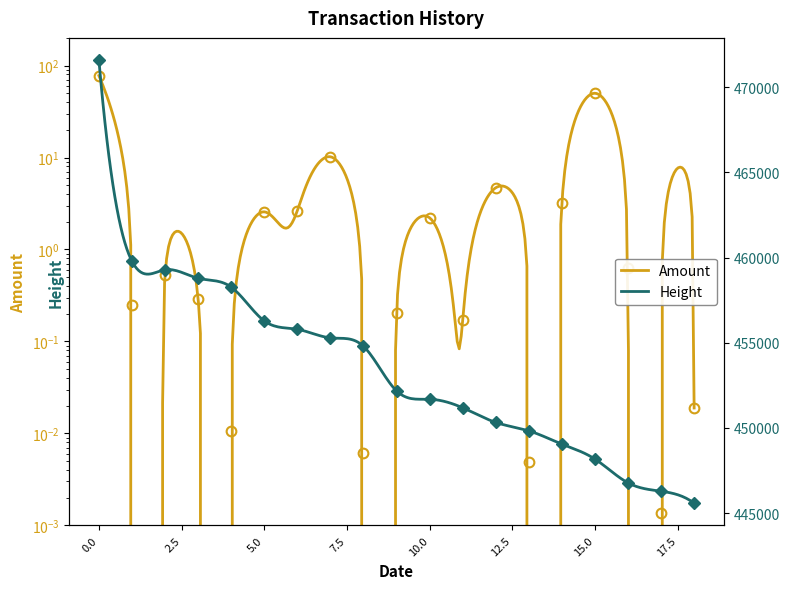

Count the number of categories in the chart.

19